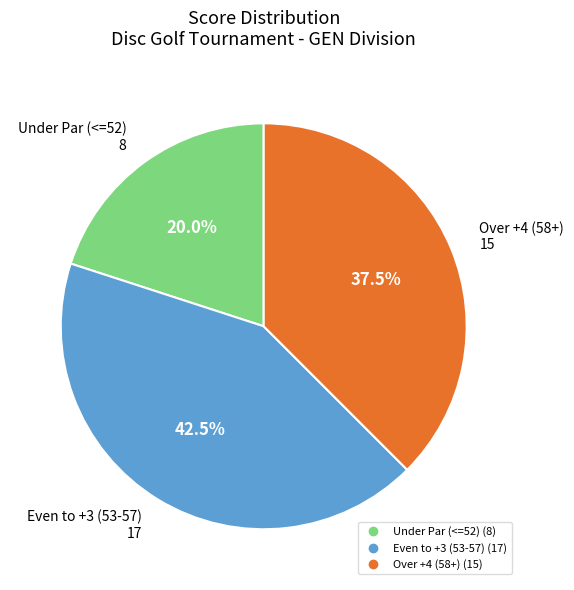

To the nearest percent, what is the difference between the largest and smallest slice percentages?

22%